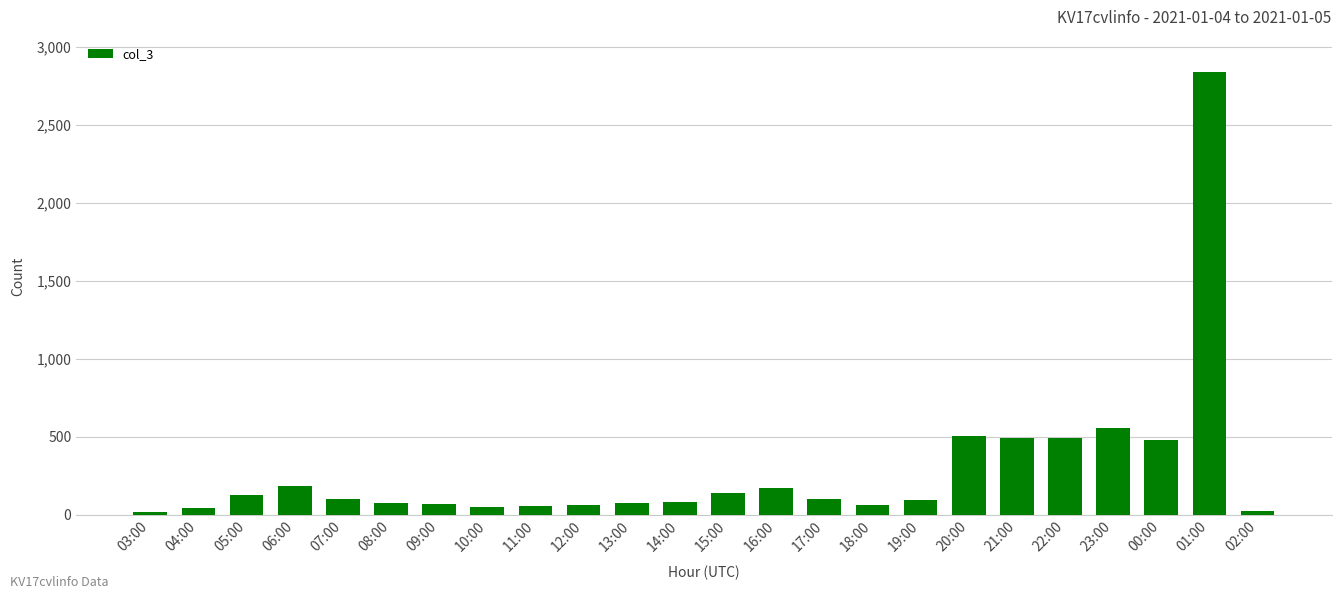

What is the label of the 10th bar from the right?

17:00